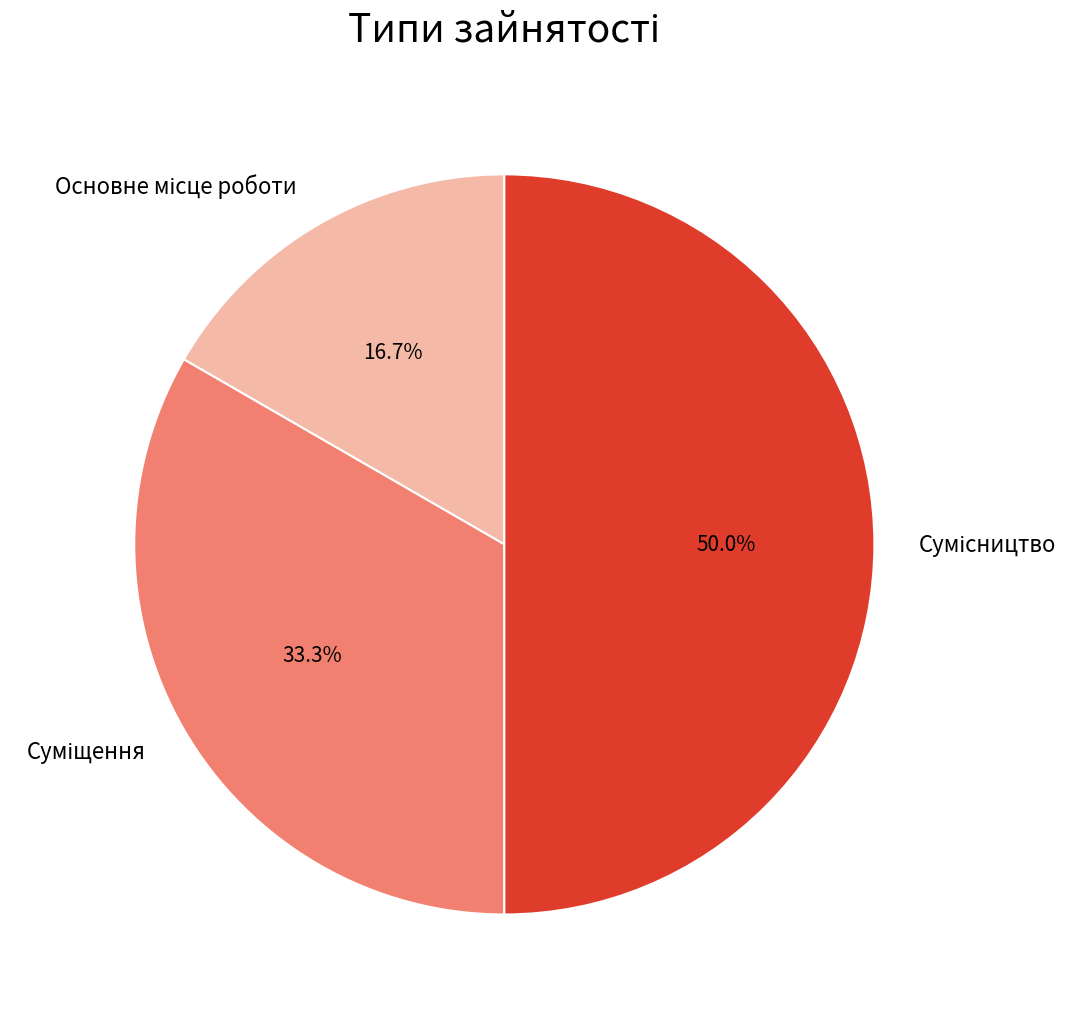

Do Сумісництво and Основне місце роботи together represent more than half of the pie?

Yes